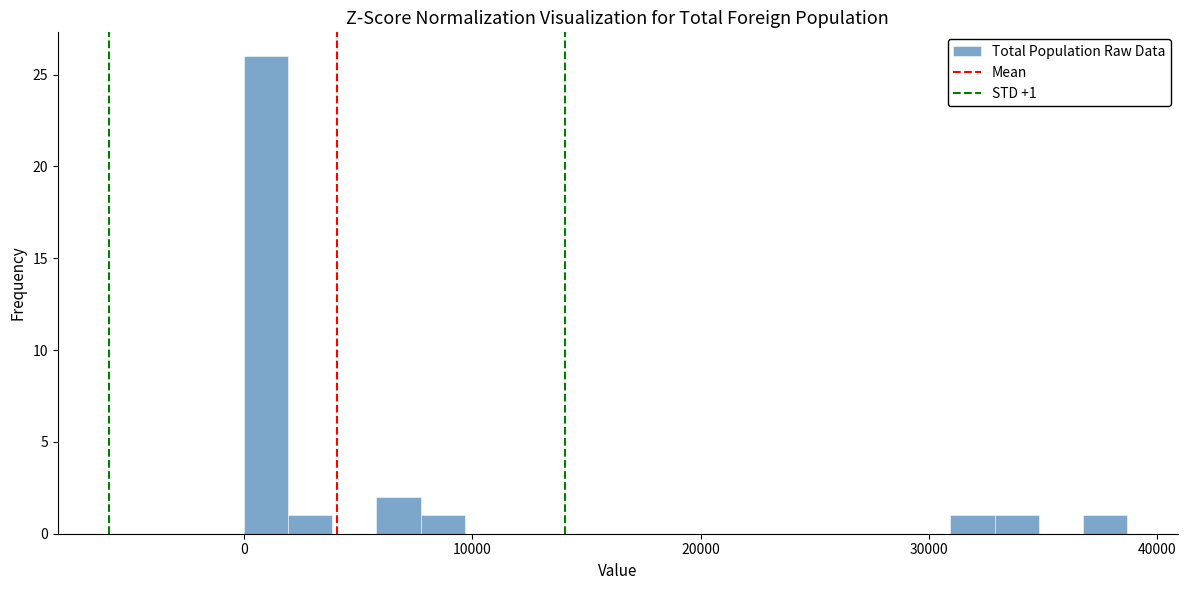

Around what value on the x-axis is the tallest bar? Give the approximate position of its centre, as read against the axis.

1000